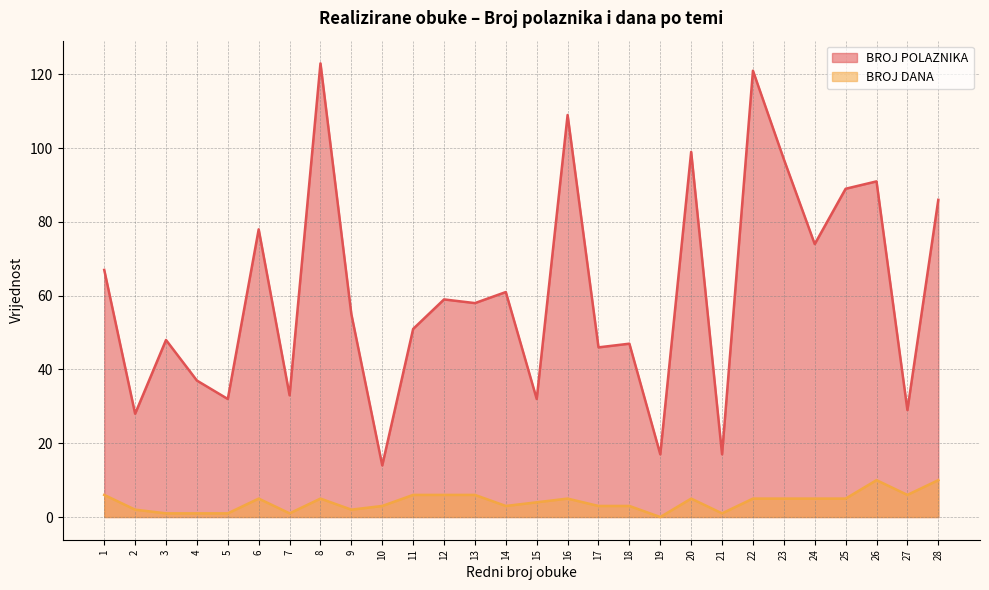

What is the spread (max minus min) of values at 27?

23